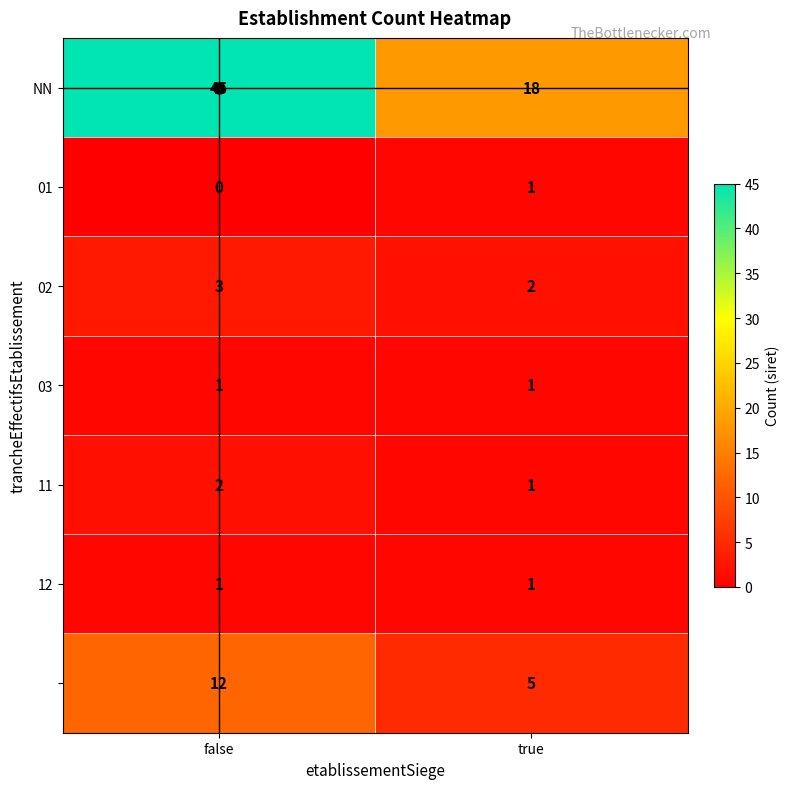

What is the difference between the highest and lowest values at false?

45